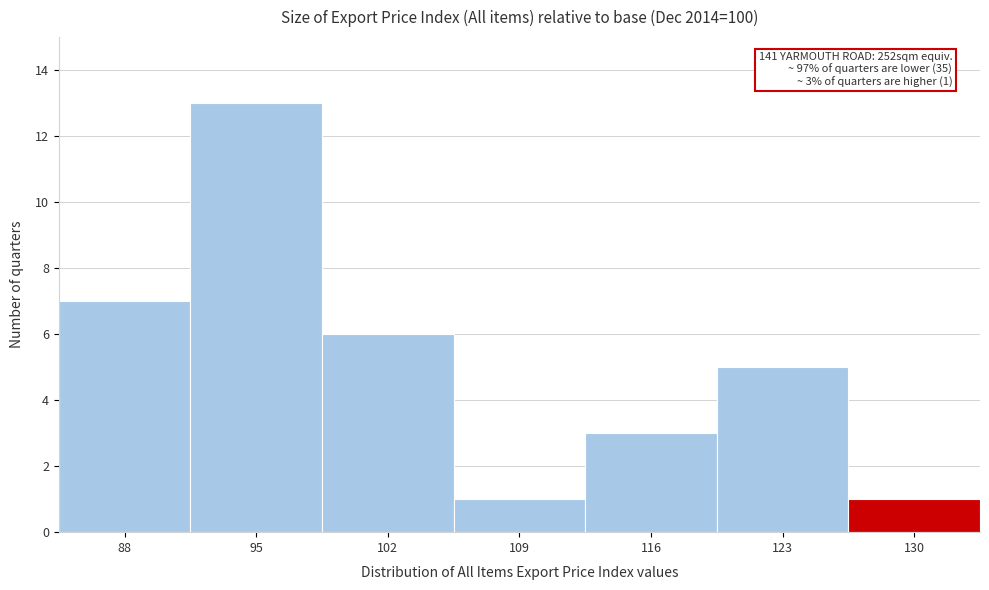

Reading left to right, what are all the values shown in this chart?

7	13	6	1	3	5	1